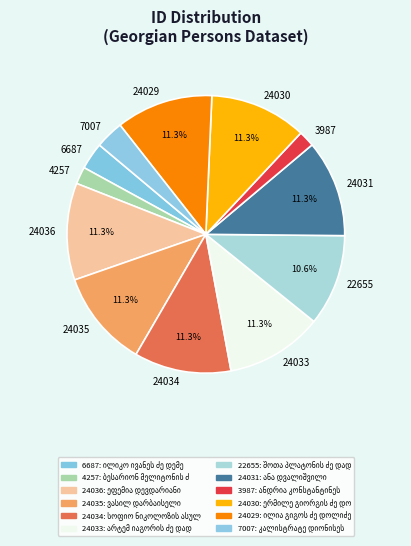

Approximately how many times larger is the value at შოთა პლატონის ძე დადიანი compared to ანა დვალიშვილი?

0.9